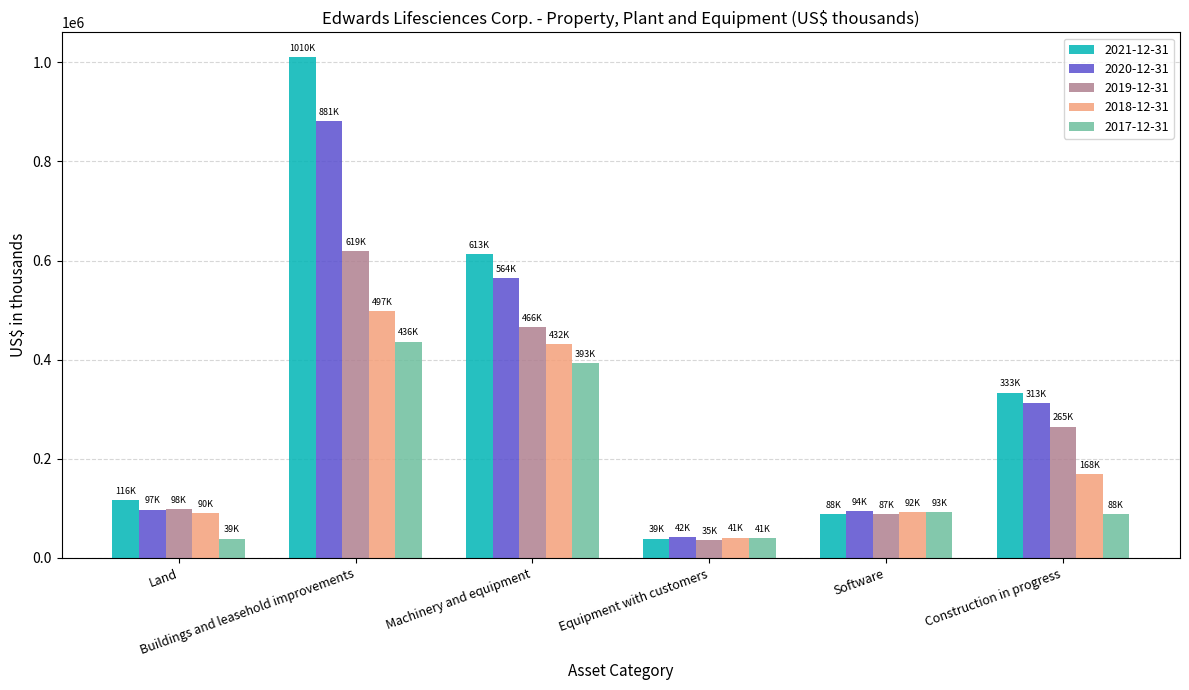

True or false: 2020-12-31 has a value of 42200 at Equipment with customers.

True